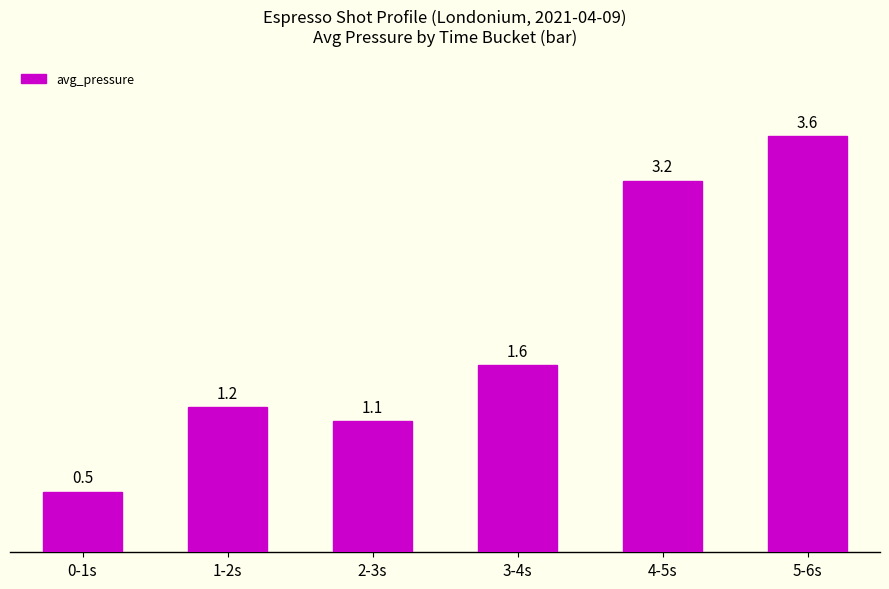

The value at 1-2s is 1.2. True or false?

True